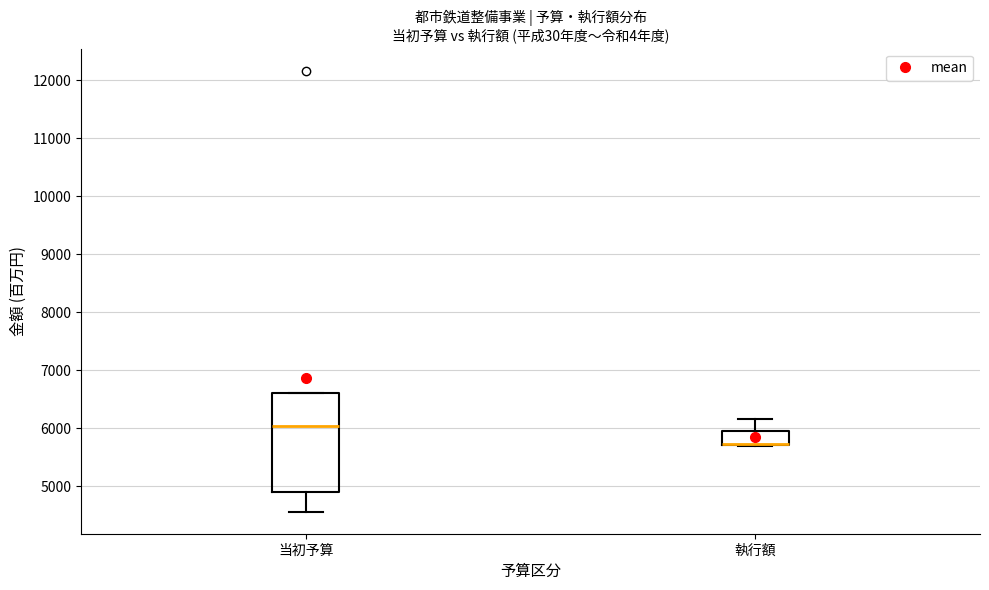

Where does the lower whisker of the box for 当初予算 end on the y-axis? The values are not printed on the chart, so give them approximately, as read against the axis.

4600